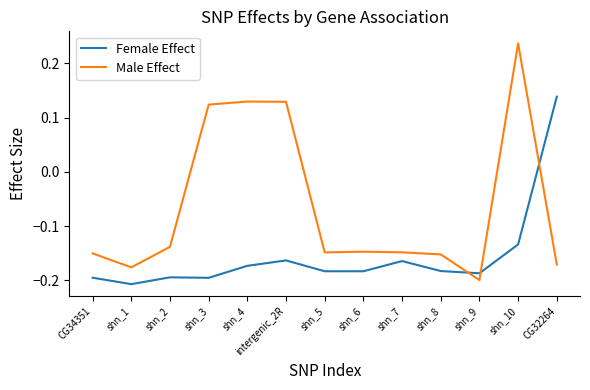

After their last crossing, which series has the higher values: Male Effect or Female Effect?

Female Effect